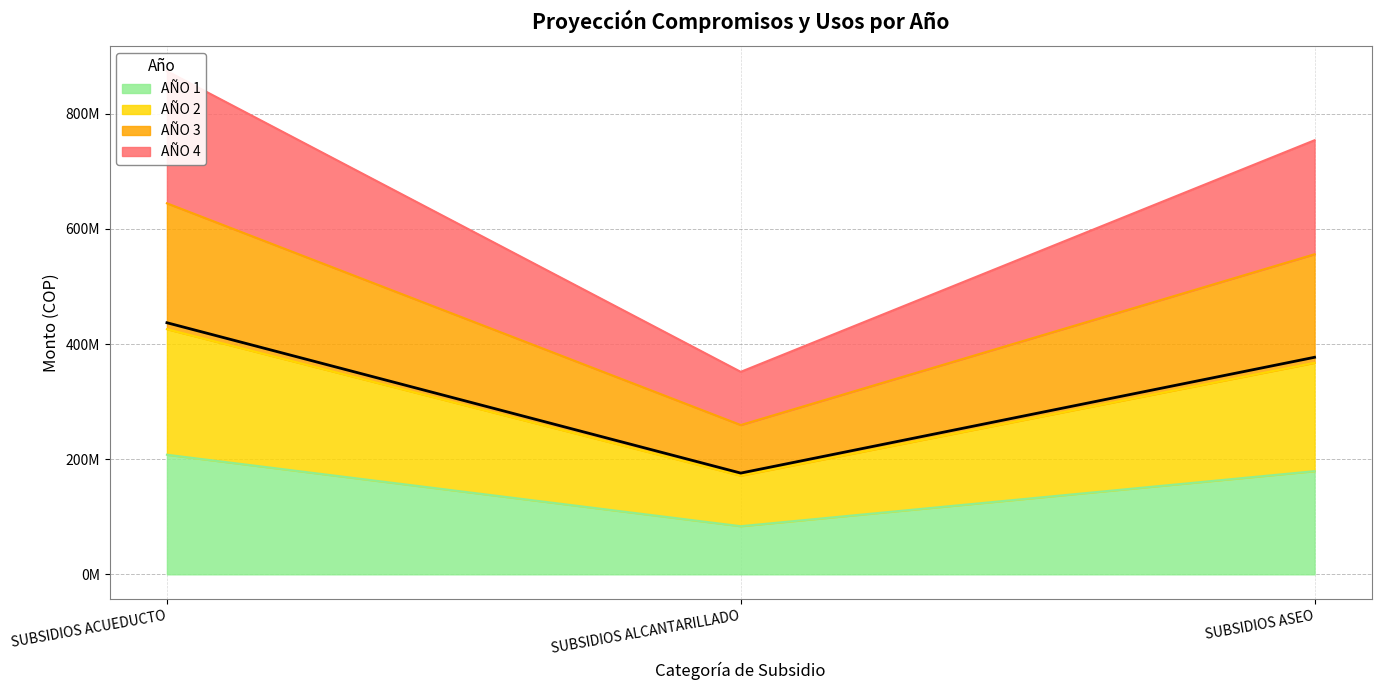

The value of AÑO 4 at SUBSIDIOS ASEO is 753886111. True or false?

True